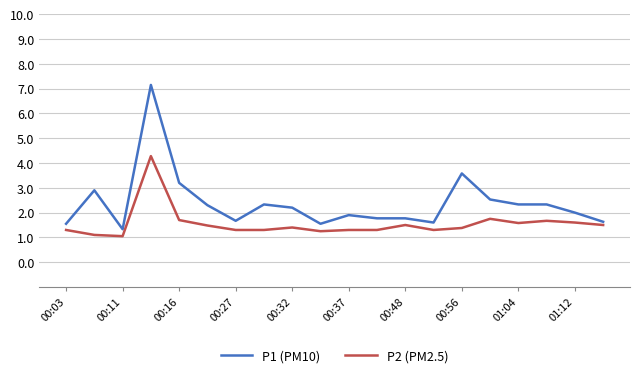

Rank the series by their average value, from lowest to highest.

P2 (PM2.5), P1 (PM10)